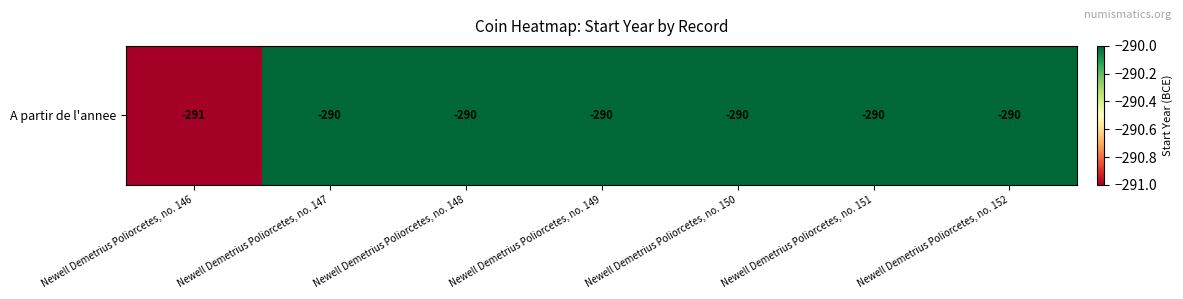

Which category has the highest value across all series?

Newell Demetrius Poliorcetes, no. 147